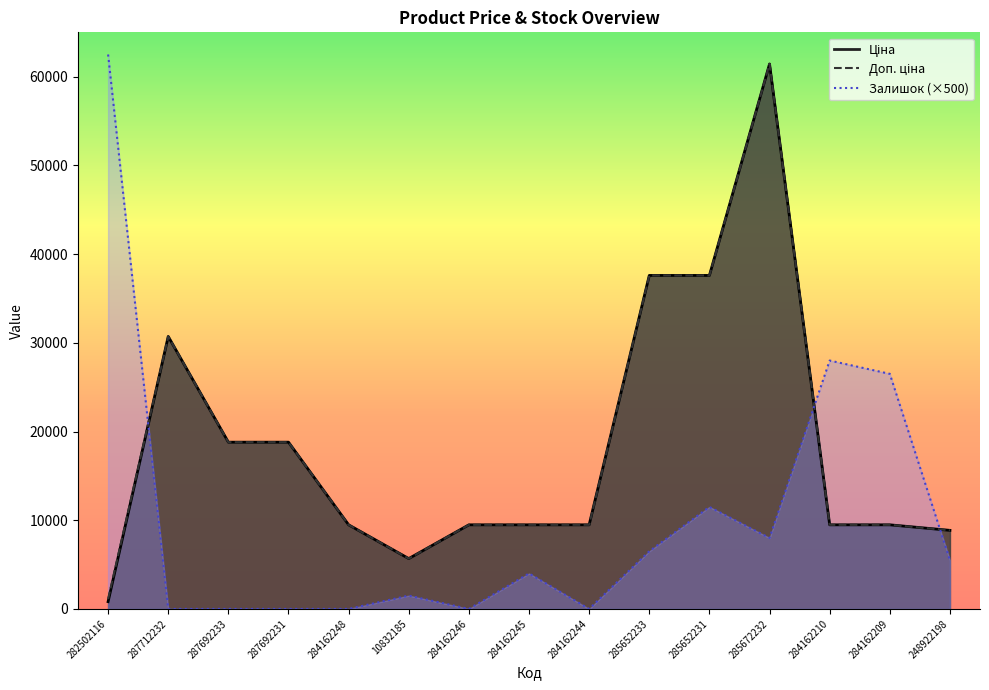

How many interior local valleys does the Залишок series have?

3